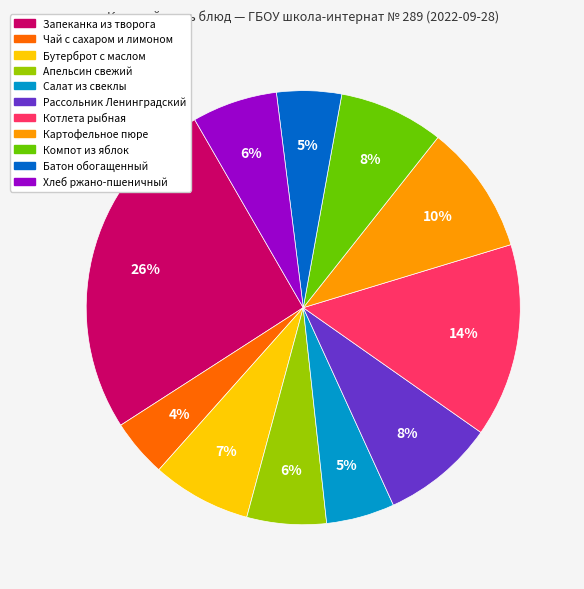

To the nearest percent, what is the average slice percentage?

9%